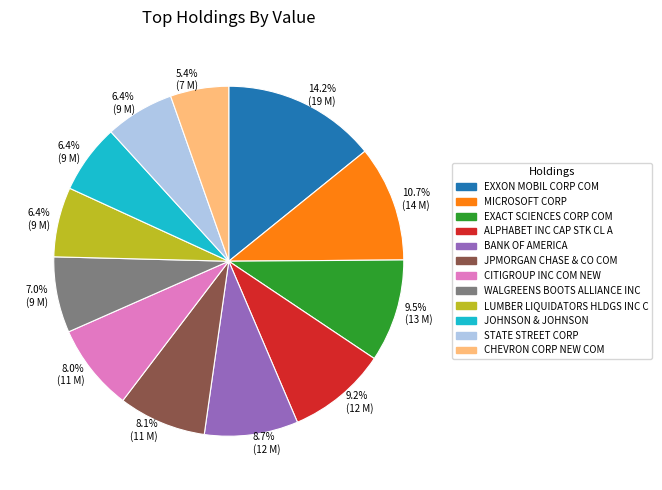

How many slices are in this pie chart?

12